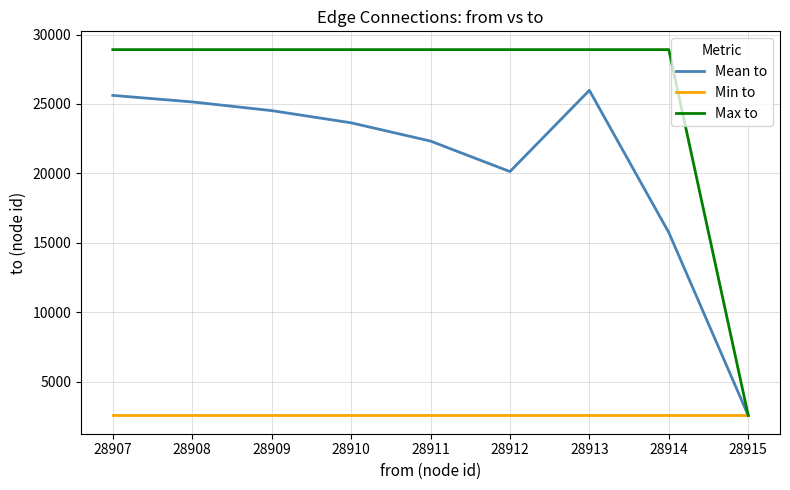

Does the chart have visible grid lines?

Yes